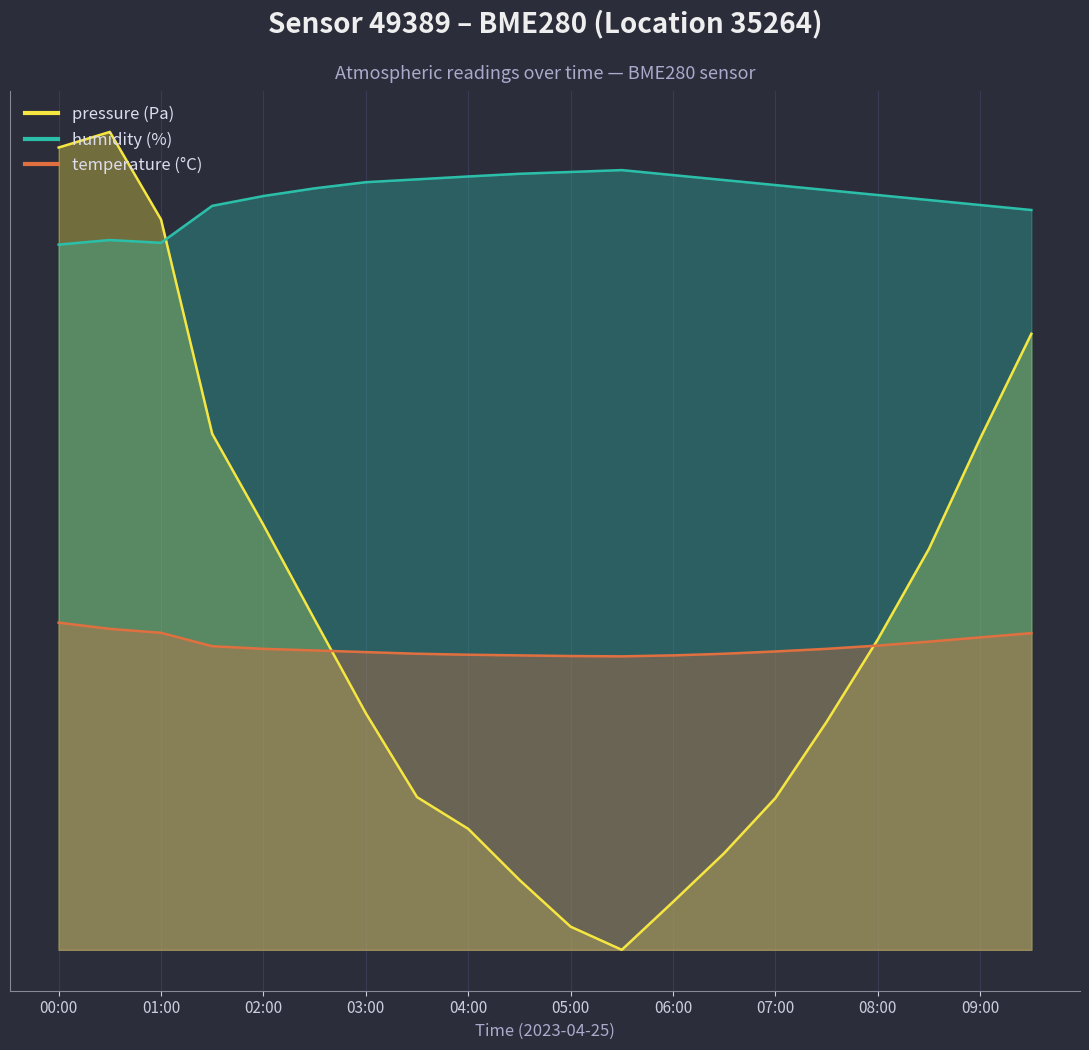

What is the value of the pressure point at the 20th from the left?

18828.5